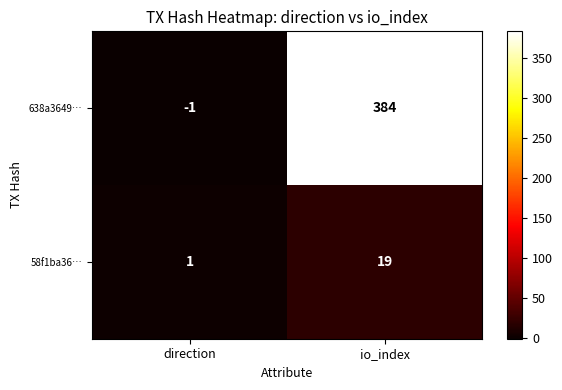

At which category is the sum across all series the highest?

io_index